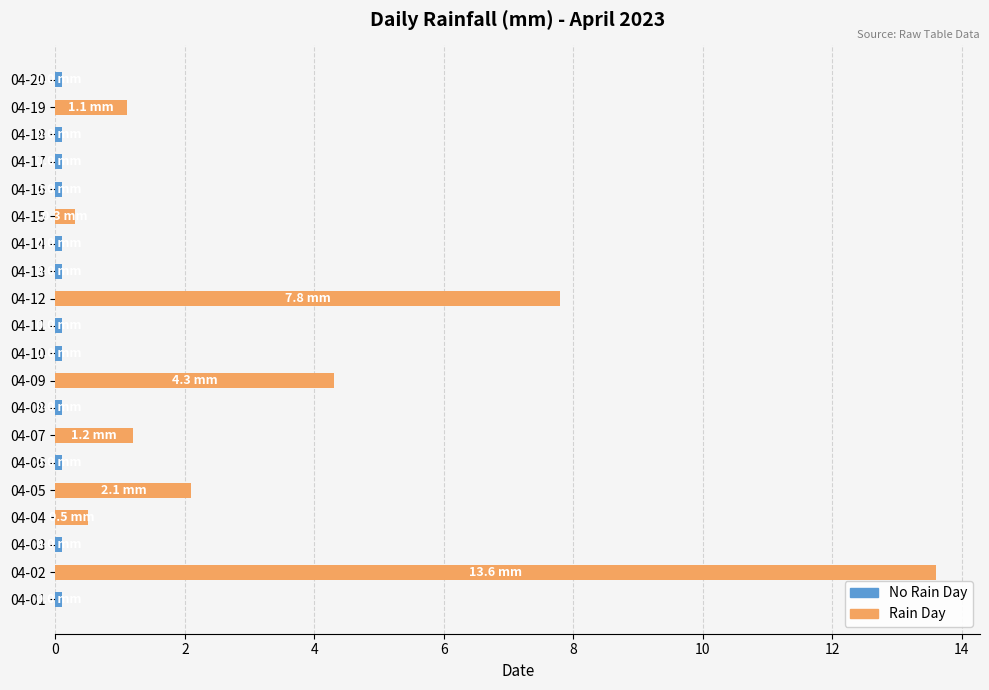

At which category is the sum across all series the highest?

04-02